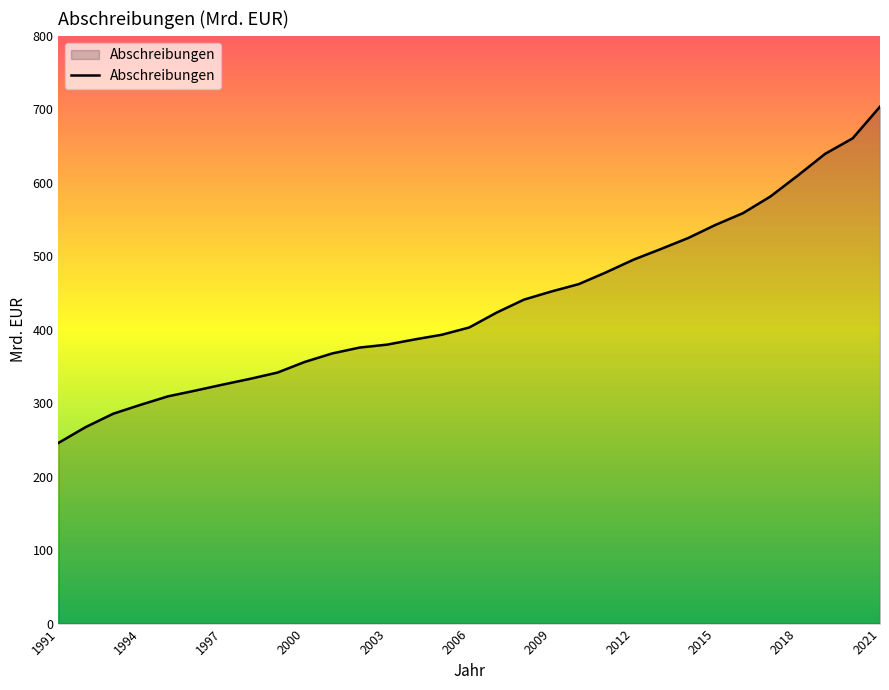

What is the difference between the maximum and minimum values?

457.7